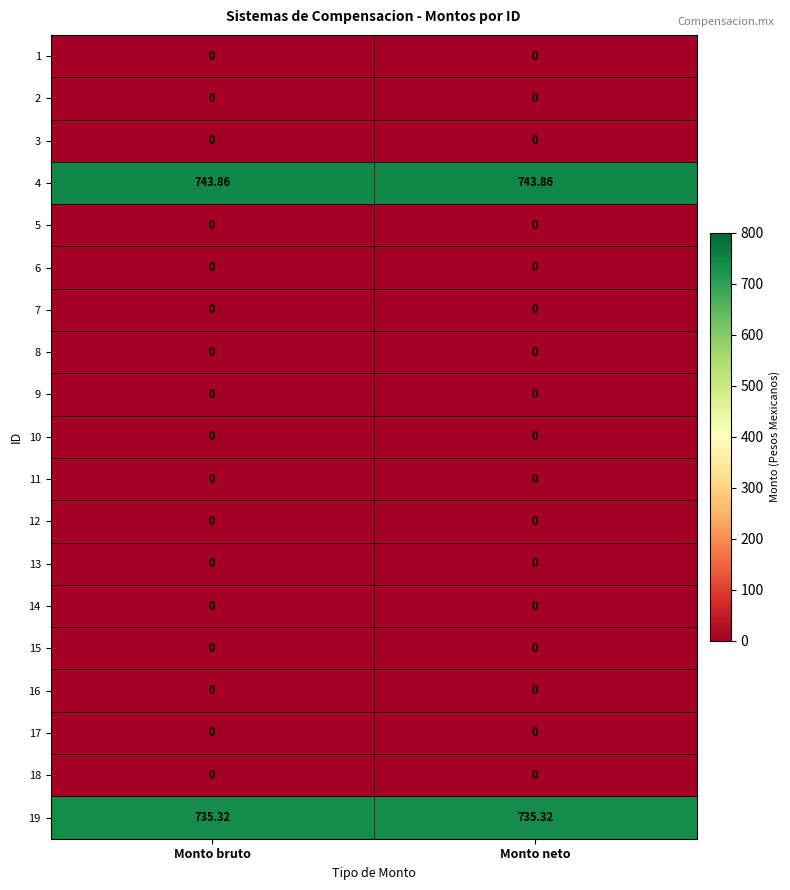

Is the value of 4 at Monto neto greater than the value of 11 at Monto neto?

Yes